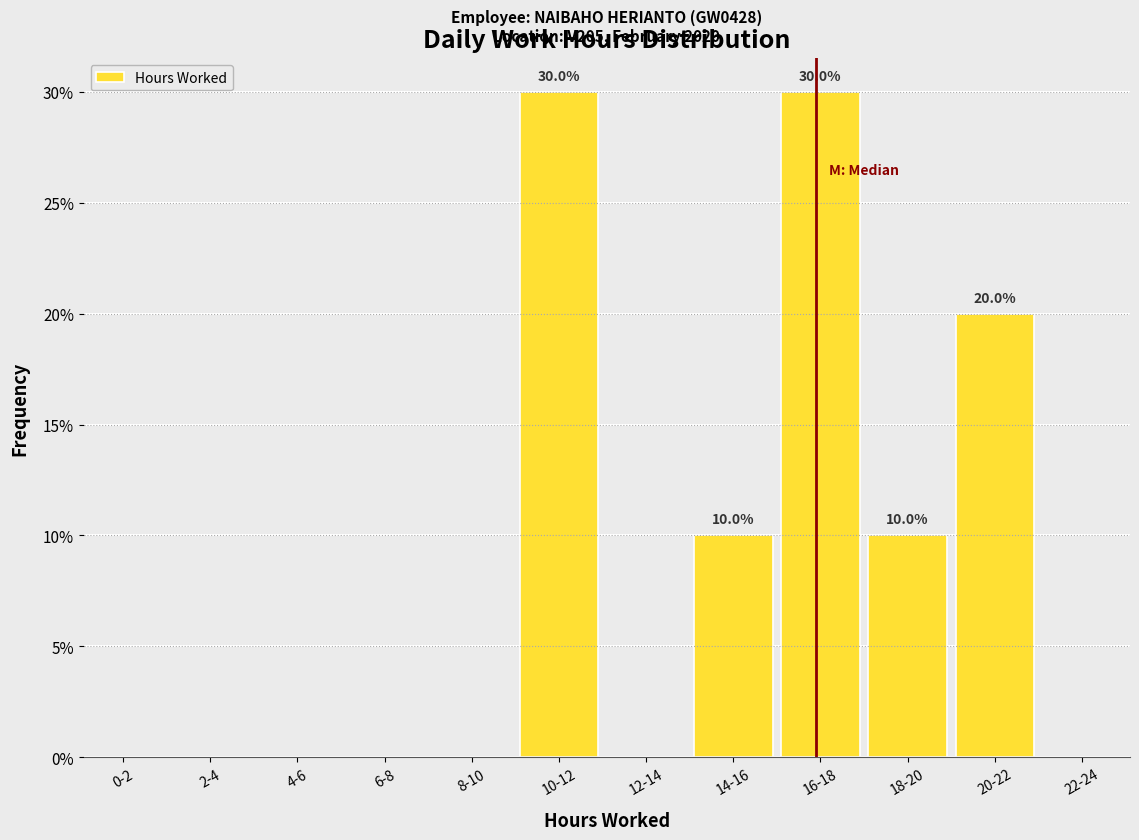

Reading left to right, what are all the values shown in this chart?

0-2=0	2-4=0	4-6=0	6-8=0	8-10=0	10-12=30	12-14=0	14-16=10	16-18=30	18-20=10	20-22=20	22-24=0